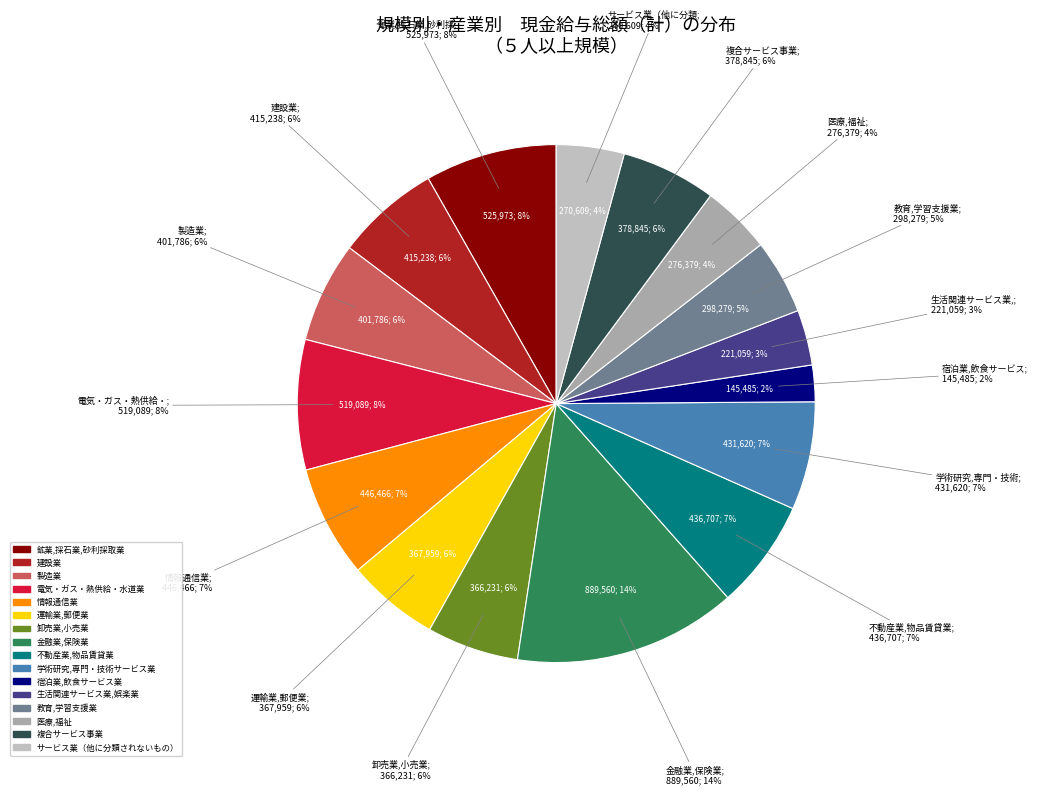

What percentage is NOT represented by 教育,学習支援業?

95.3%